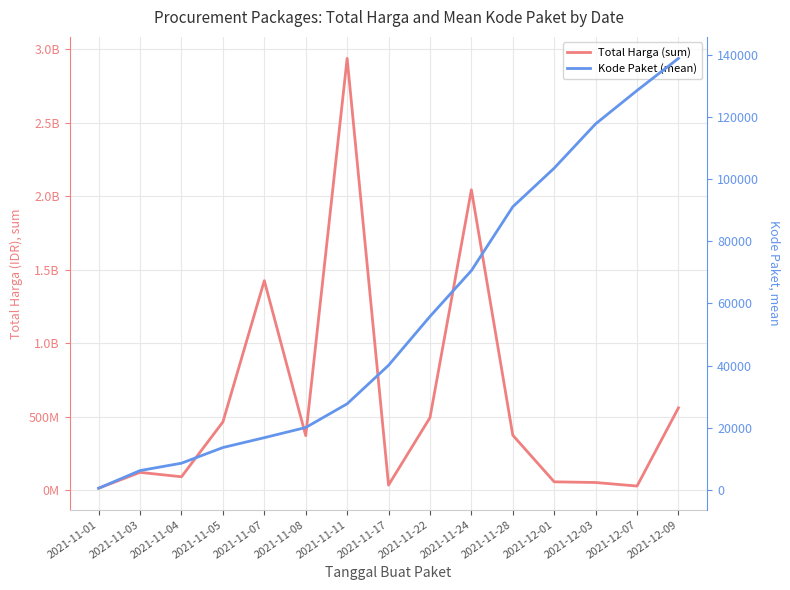

The value of Kode Paket (mean) at 2021-11-17 is 40112.0. True or false?

True